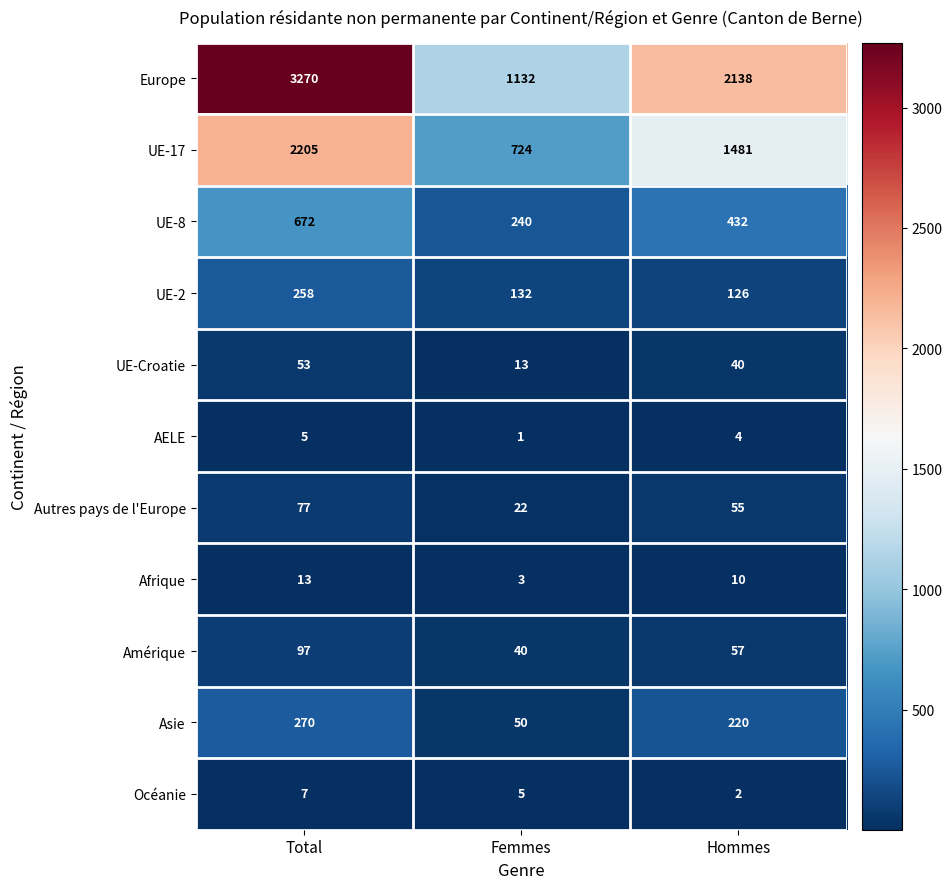

Which category has the lowest value in the Europe series?

Femmes